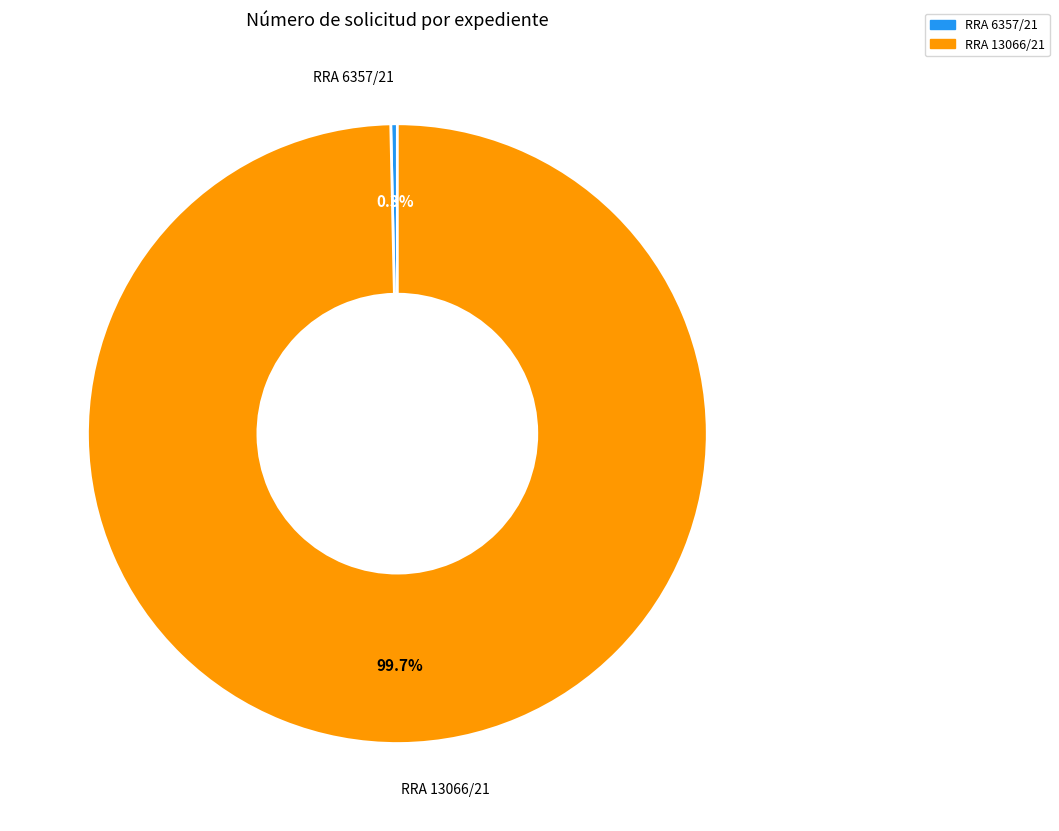

Rank the categories by value from lowest to highest.

RRA 6357/21, RRA 13066/21